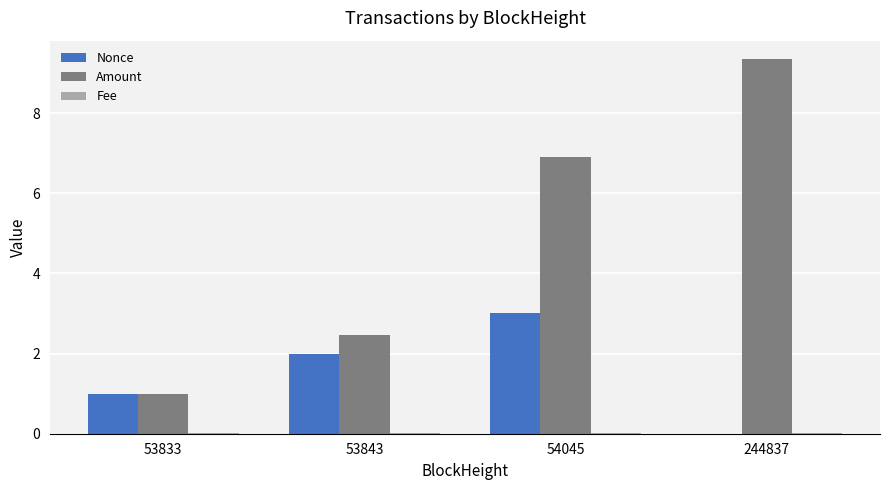

Which series has the largest total across all categories?

Amount